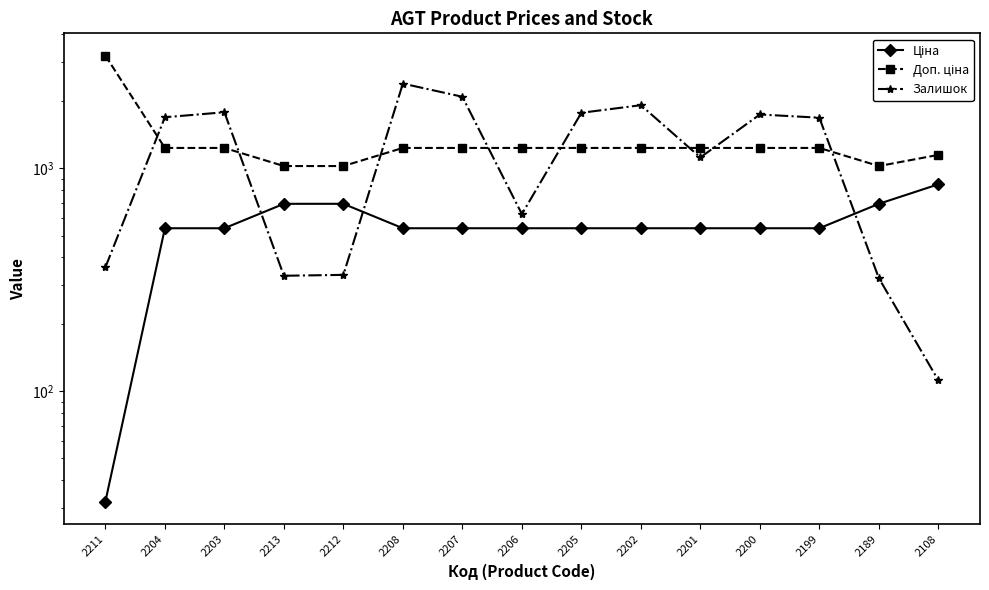

Rank the series at 2203 from lowest to highest value.

Ціна, Доп. ціна, Залишок